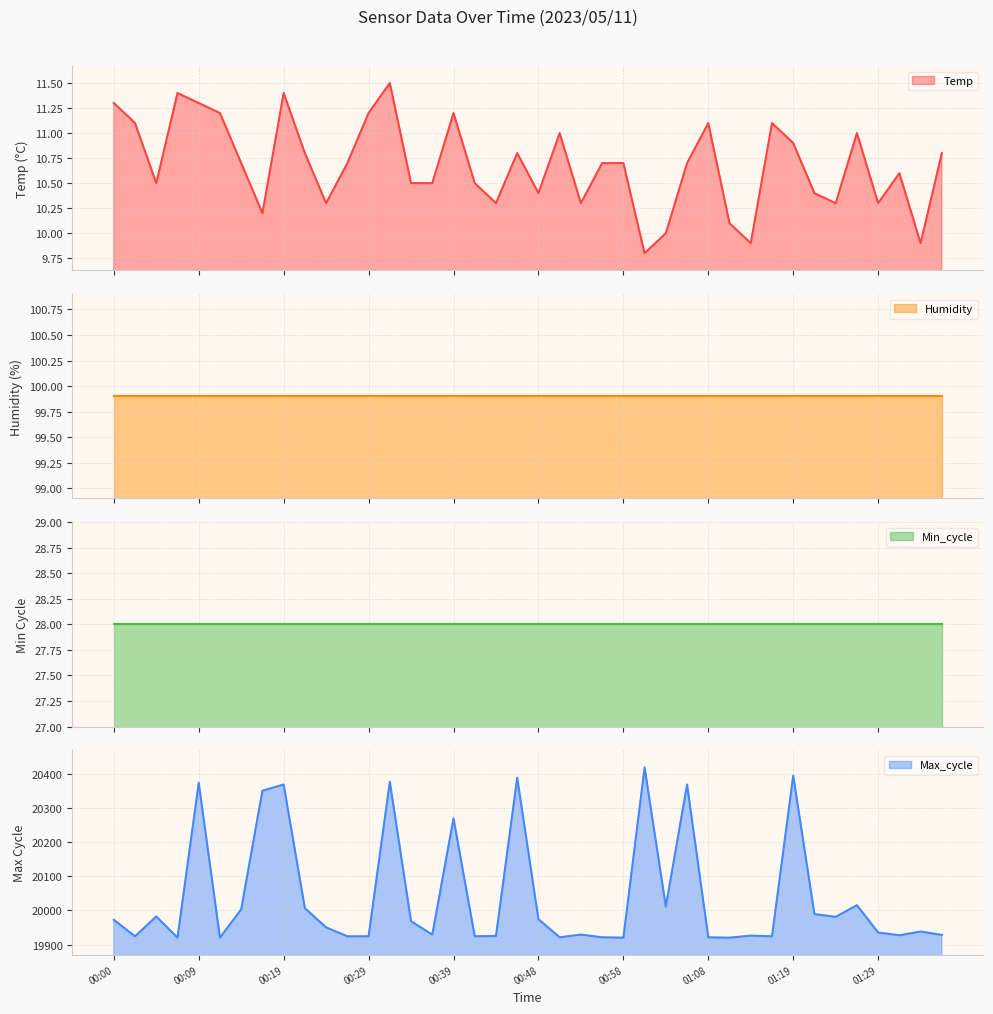

Which series has the largest range (max minus min)?

Max_cycle